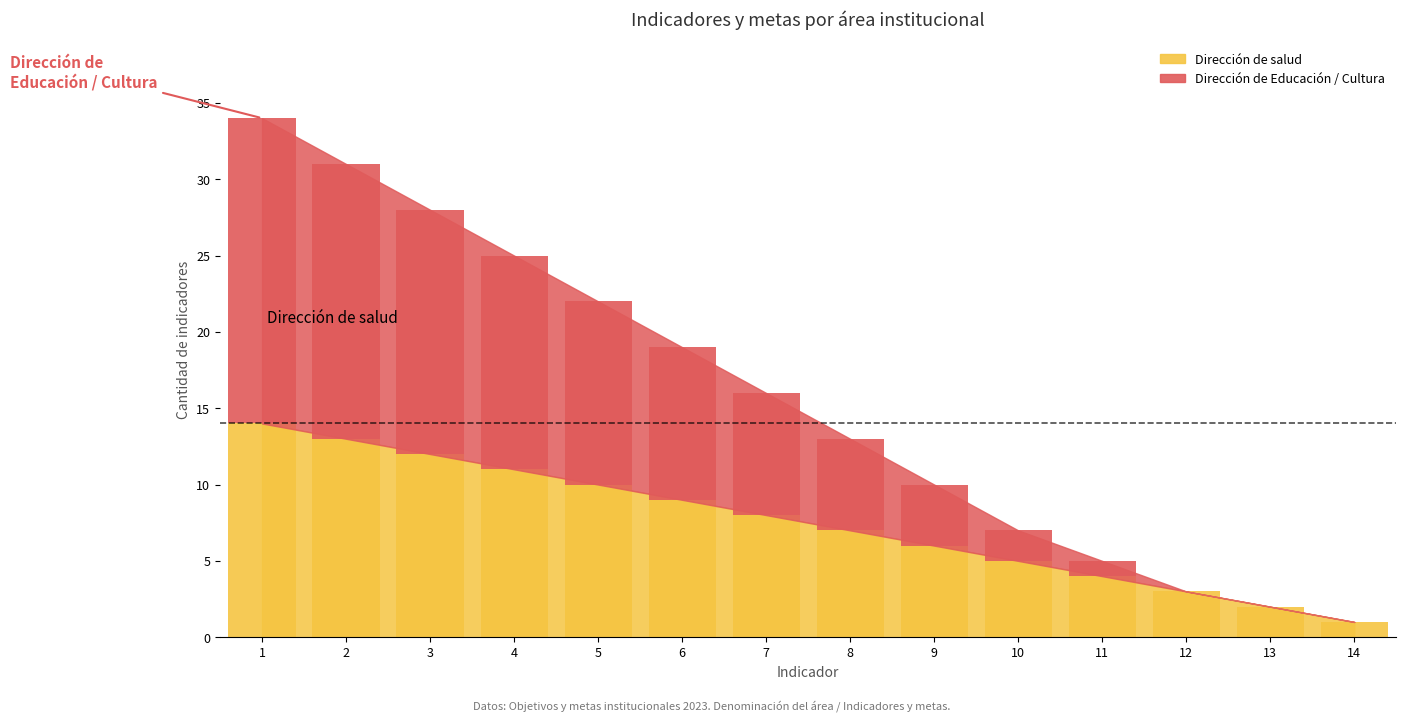

Rank the series at 7 from lowest to highest value.

Dirección de salud, Dirección de Educación